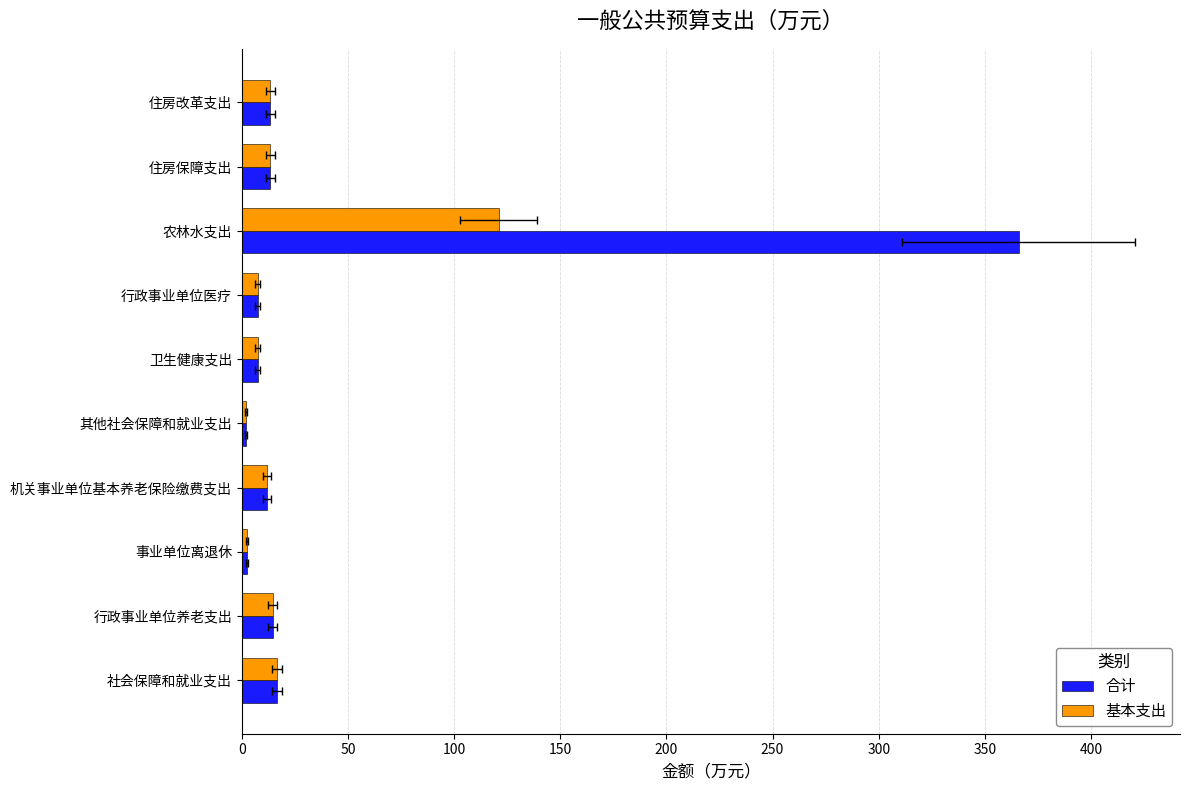

How many groups of bars are there?

10